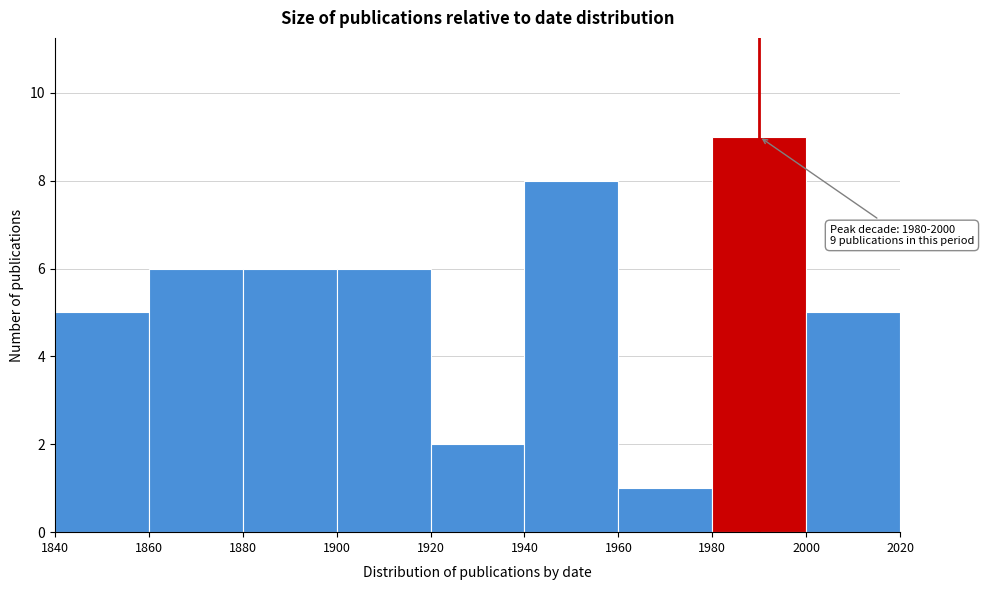

Which range on the x-axis has the tallest bar?

1980 to 2000